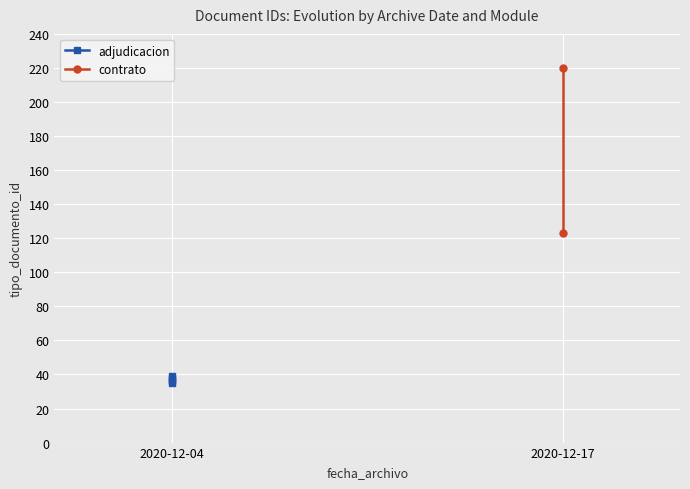

Rank the categories by value from highest to lowest.

2020-12-04, 2020-12-04, 2020-12-04, 2020-12-04, 2020-12-04